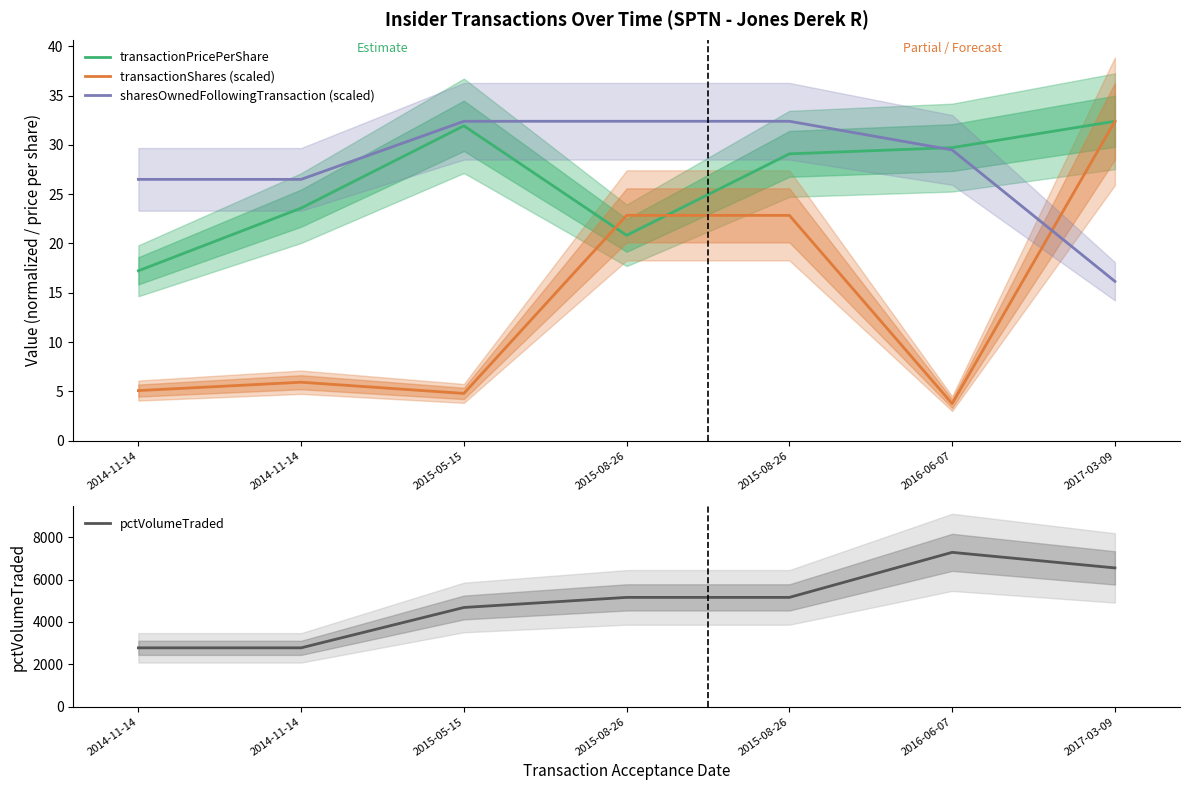

What is the difference between the maximum and minimum values in the sharesOwnedFollowingTransaction (scaled) series?

16.2